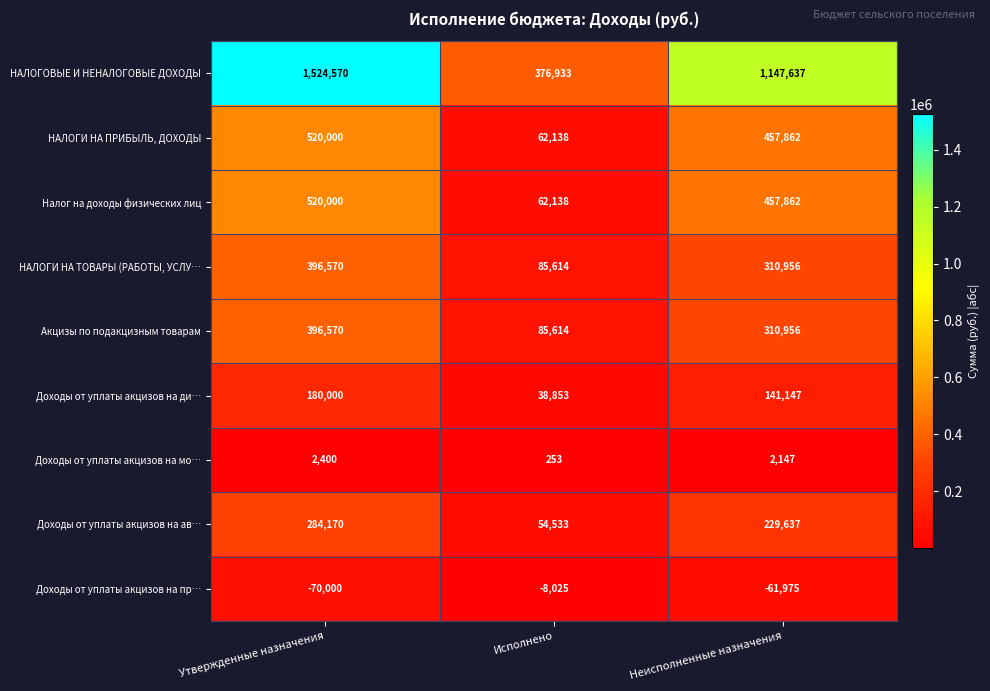

Where does the НАЛОГОВЫЕ И НЕНАЛОГОВЫЕ ДОХОДЫ series first go above 1147637?

Утвержденные назначения